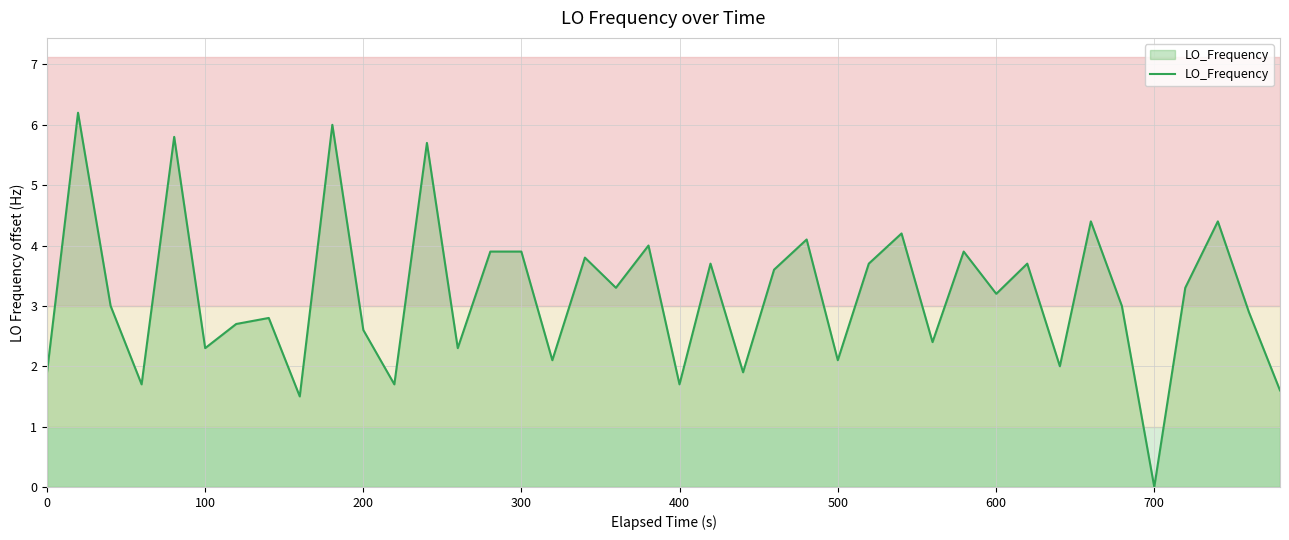

What is the maximum value shown in the chart?

6.2